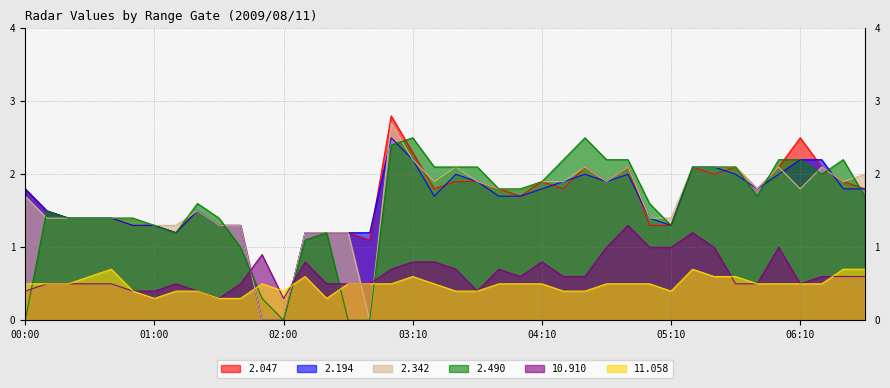

What is the spread (max minus min) of values at 05:50?

1.3